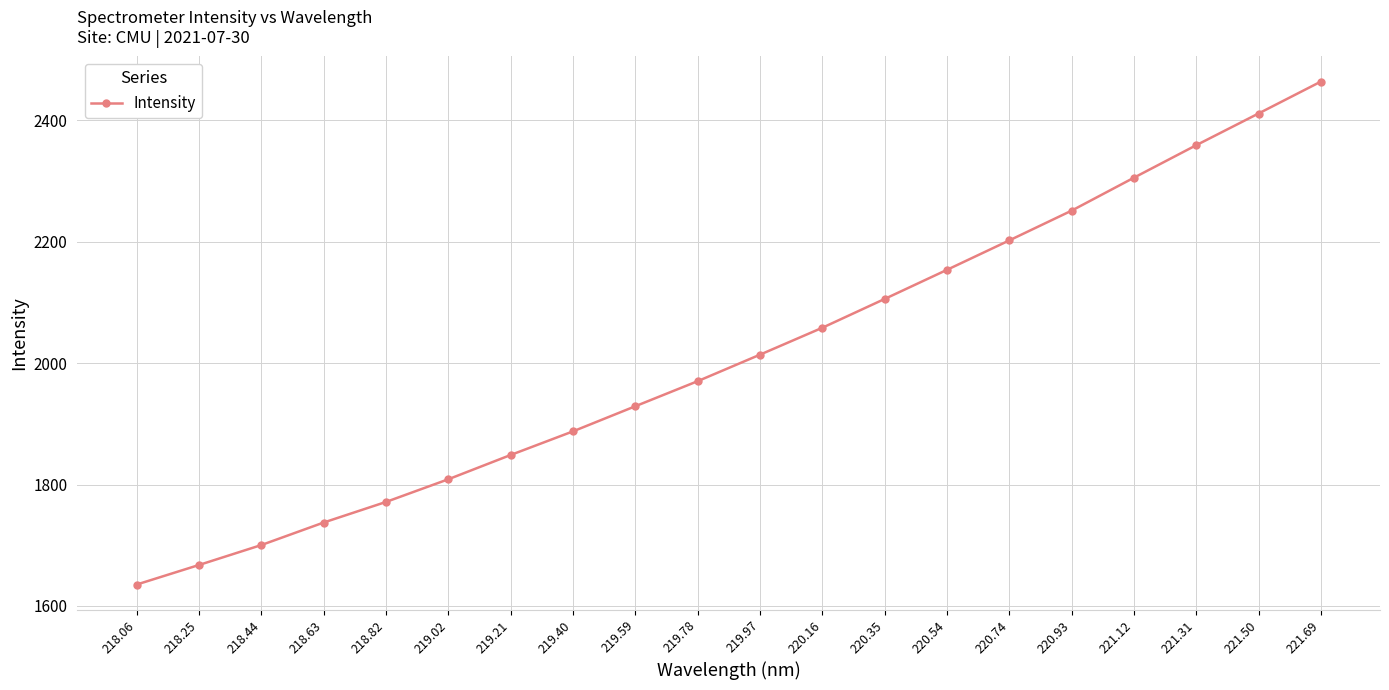

What is the change in value from 219.40 to 219.59?

+41.4